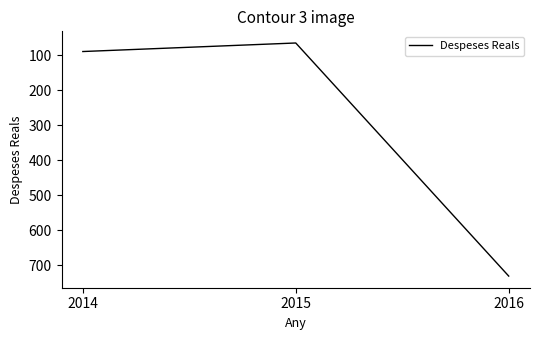

What is the ratio of the value at 2016 to the value at 2014?

8.2